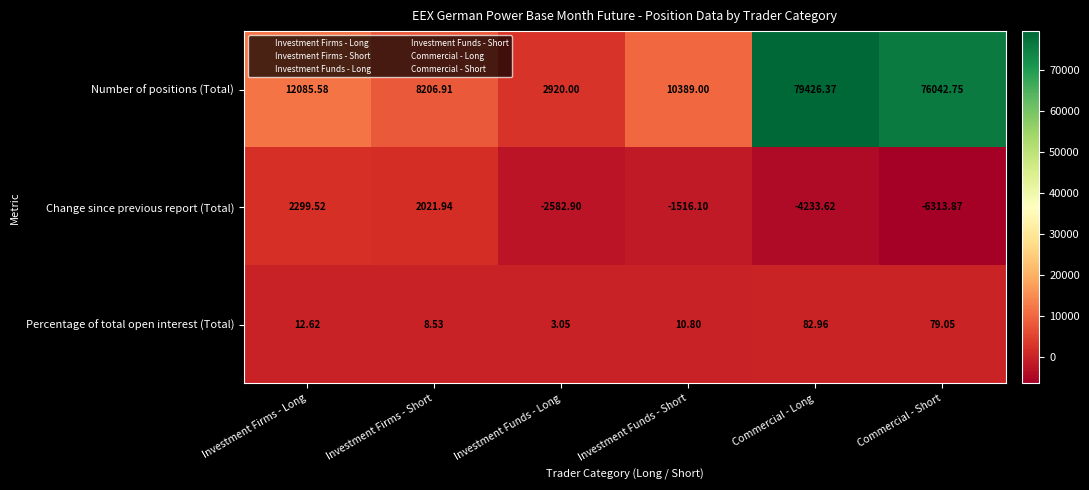

Where is Change since previous report (Total) nearest to the value -2007?

Investment Funds - Short